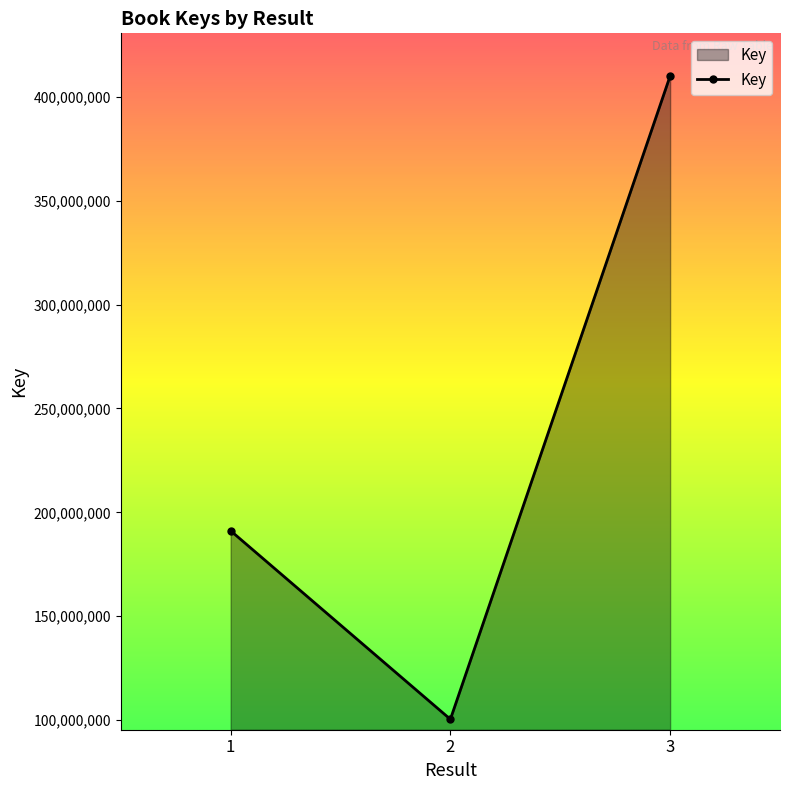

Does the chart display data point markers on the line(s)?

Yes